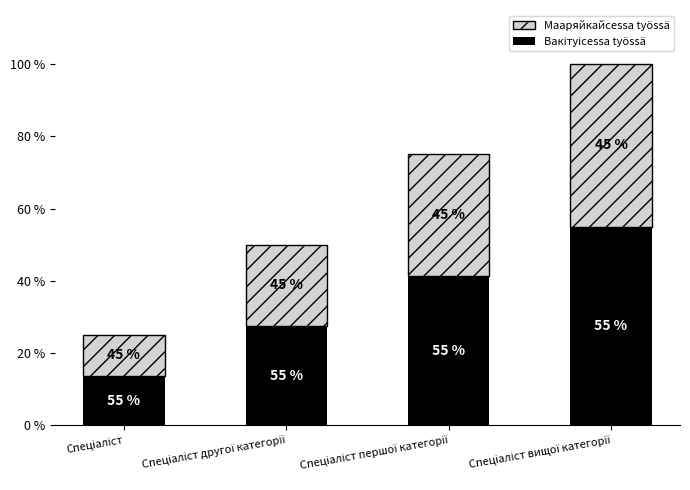

The value of Вакітуісessa työssä at Спеціаліст другої категорії is 0.5. True or false?

False